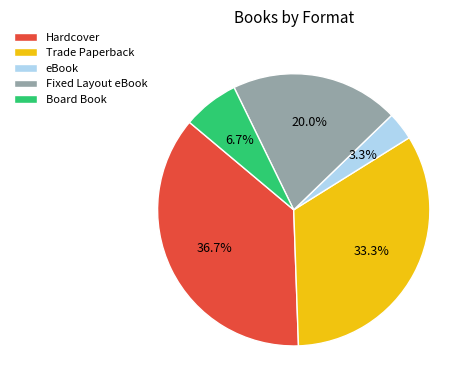

Combined, do eBook and Board Book account for over 50%?

No